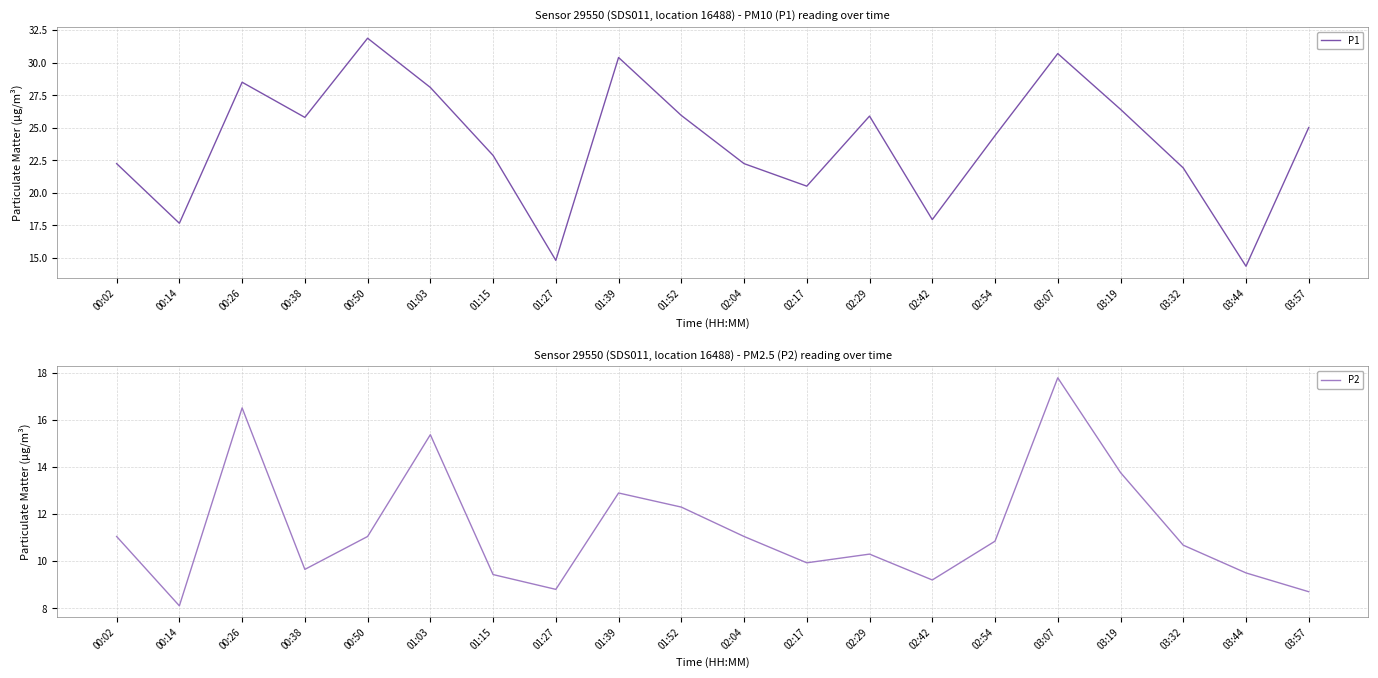

What are all the series names shown in the legend?

P1, P2